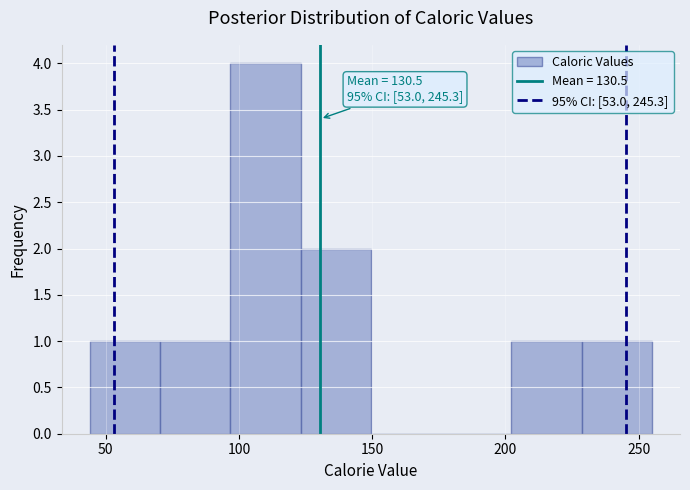

Over which range of the x-axis is the bar tallest?

95 to 125